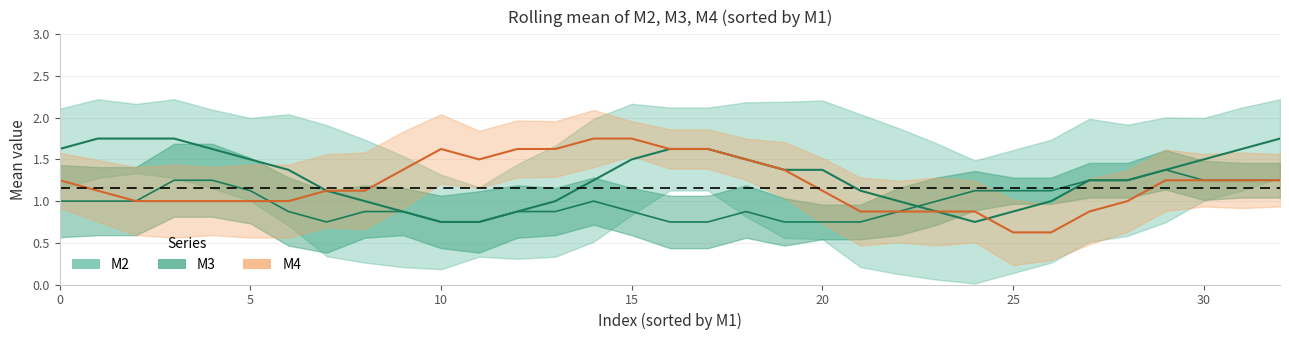

Rank the series by their maximum value, from lowest to highest.

M3, M2, M4